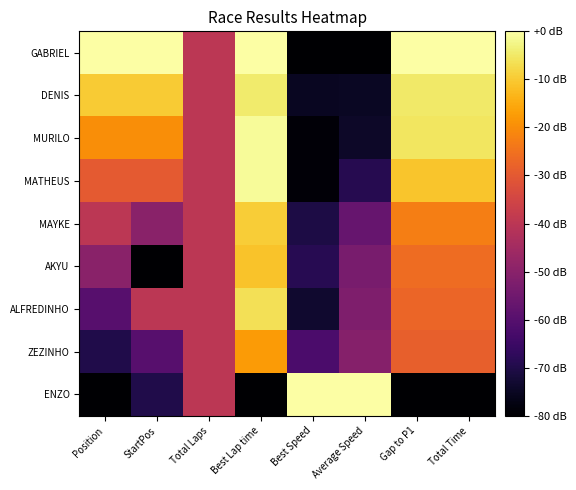

Which series has the widest spread of values?

GABRIEL